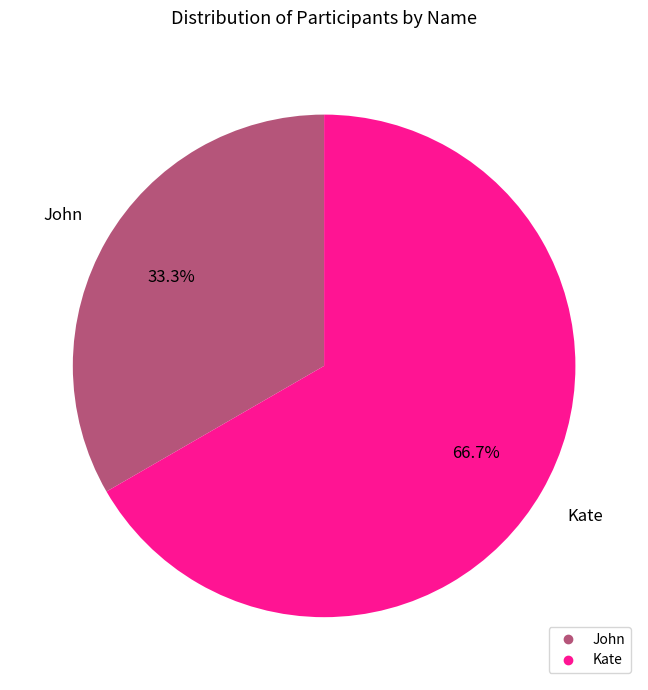

What portion of the pie excludes John?

66.7%